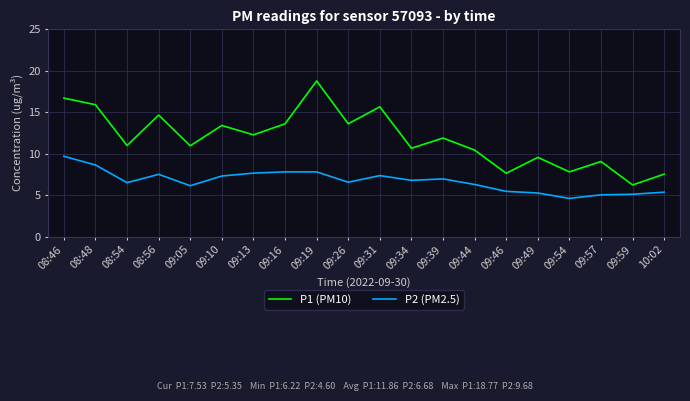

Which series has the widest spread of values?

P1 (PM10)